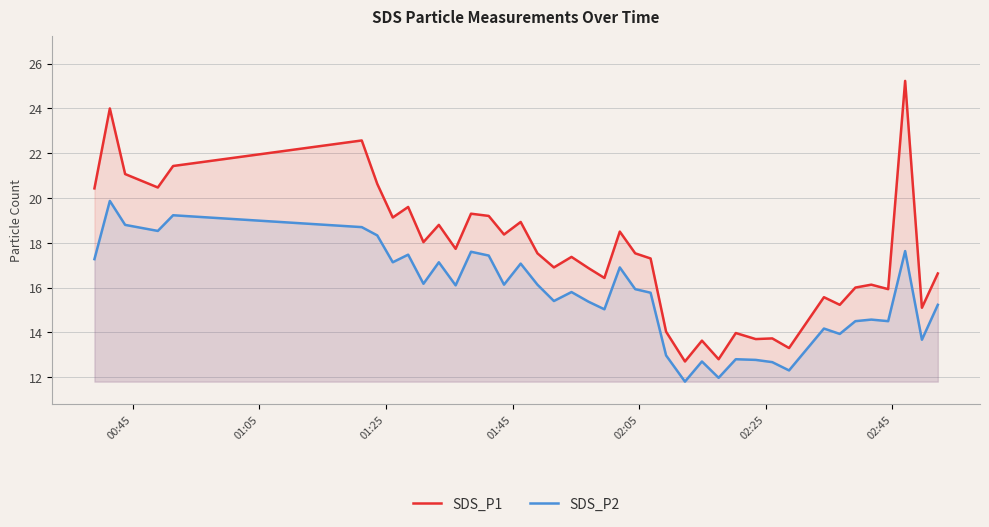

What is the difference between the maximum and minimum values in the SDS_P2 series?

8.1